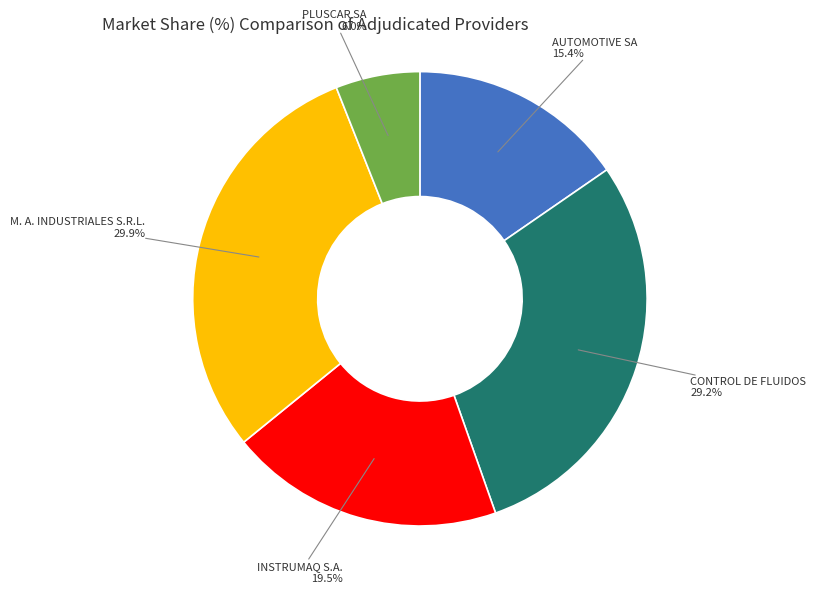

Is there any slice that represents more than half of the pie?

No